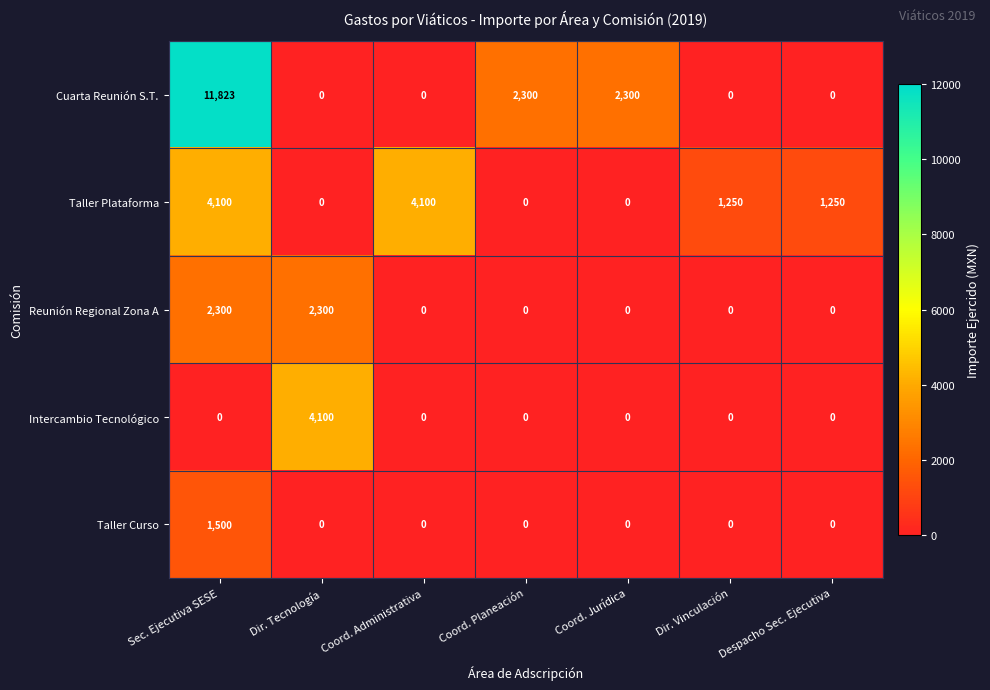

At which category does the chart reach its peak across all series?

Sec. Ejecutiva SESE